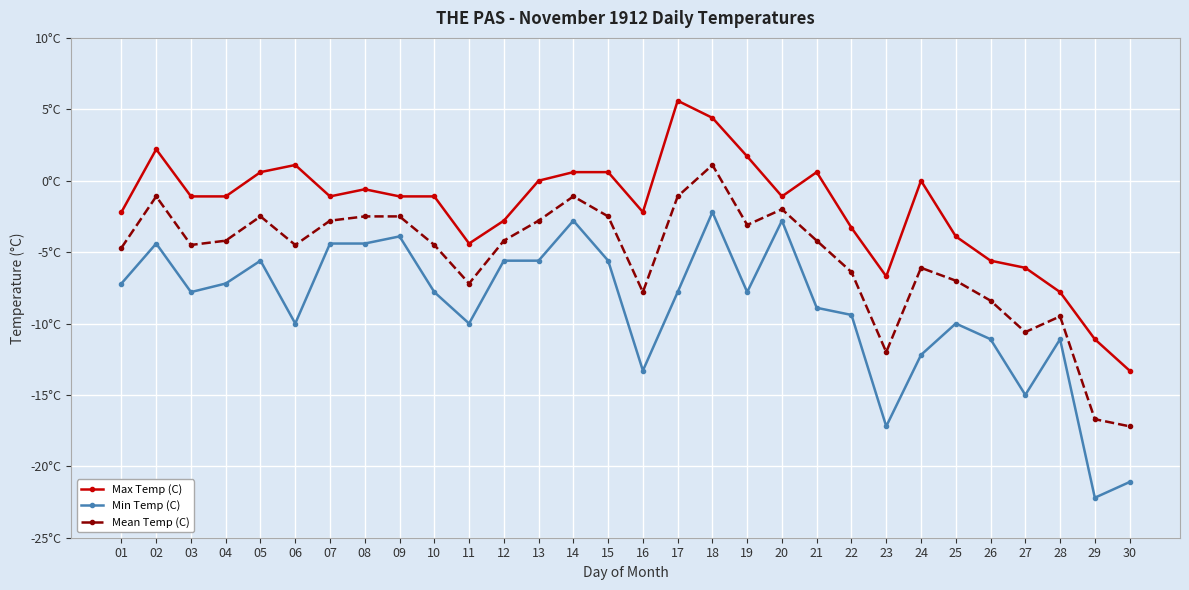

What are all the series names shown in the legend?

Max Temp (C), Min Temp (C), Mean Temp (C)